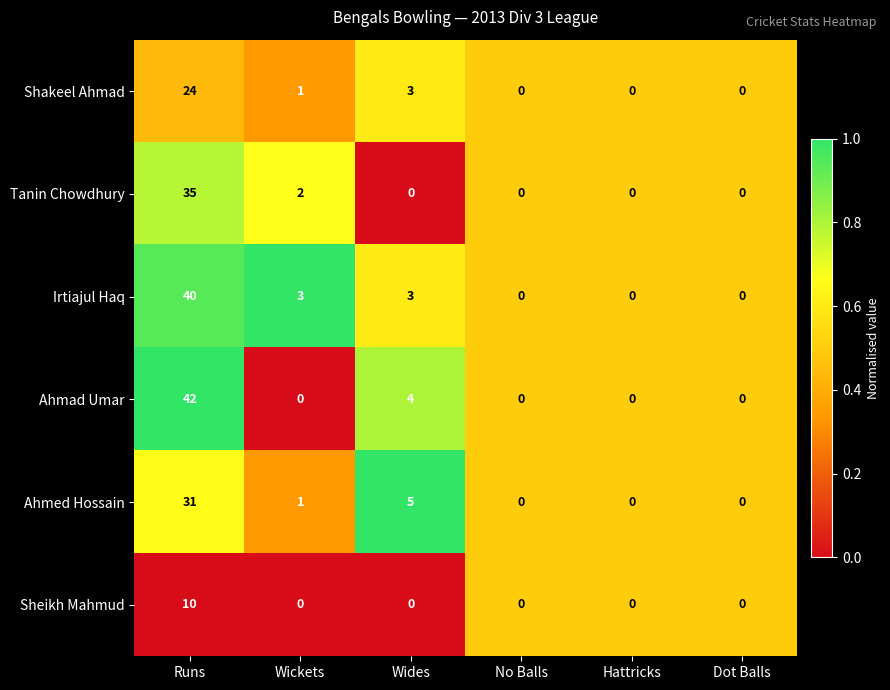

At which category is the sum across all series the highest?

Runs